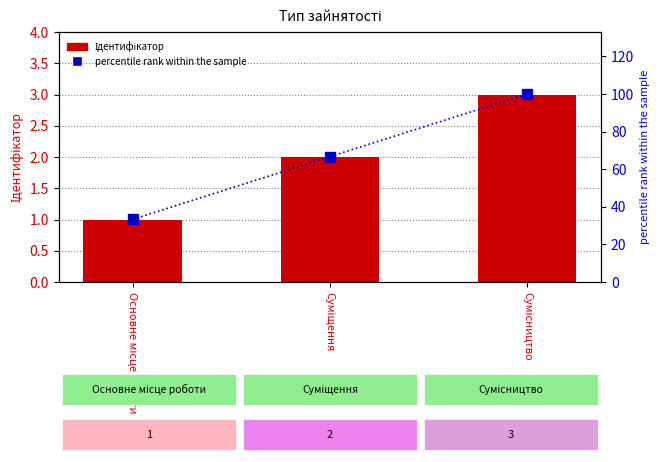

True or false: percentile rank within the sample has a value of 27.4 at Сумісництво.

False